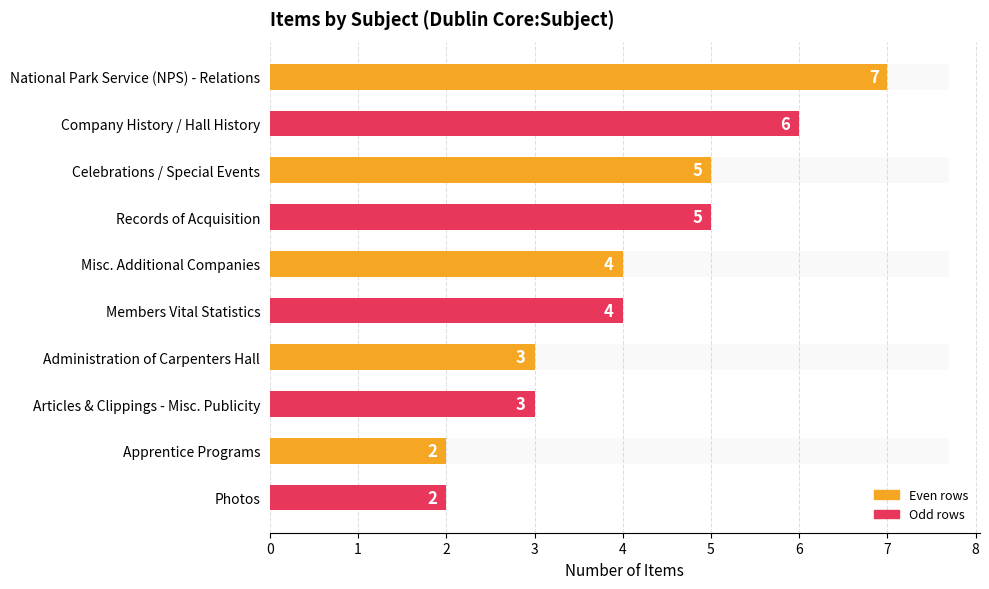

The chart shows a value of 1 at Apprentice Programs. True or false?

False